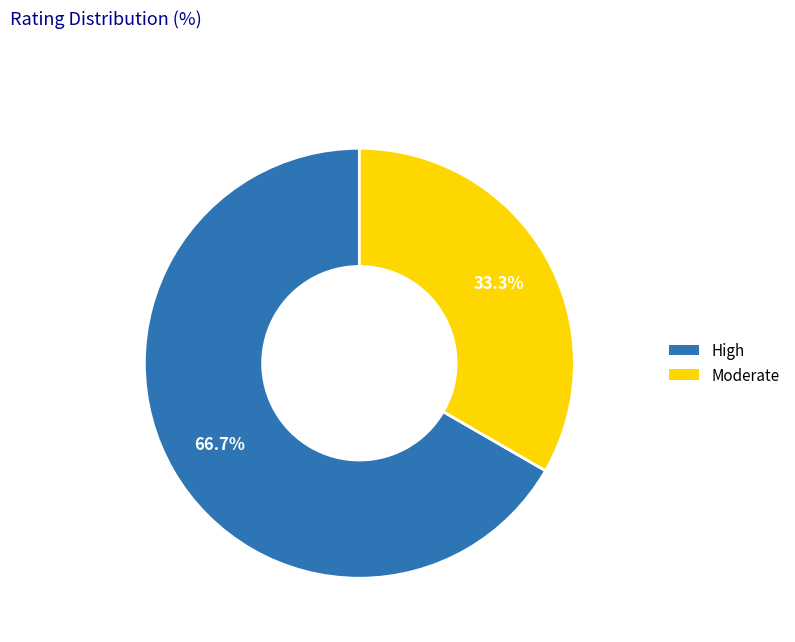

Which category accounts for the majority?

High